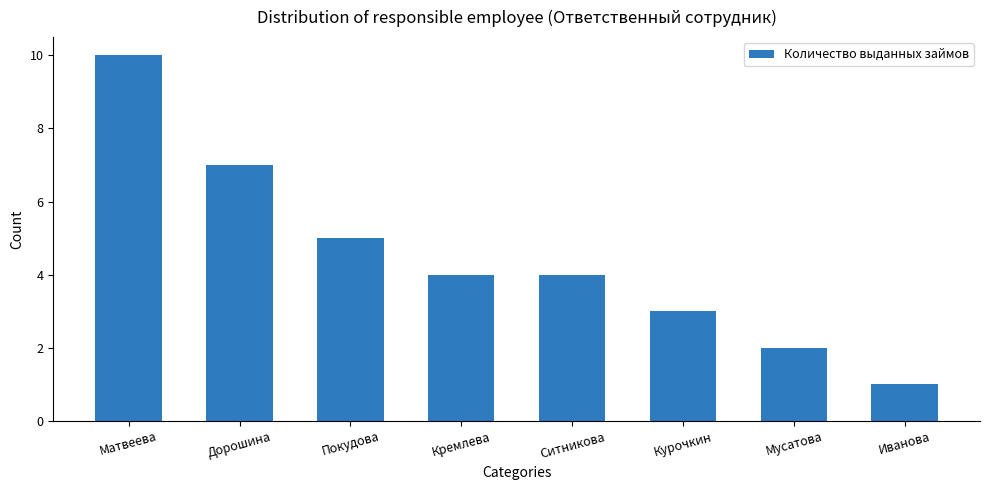

What value does the data have at Матвеева?

10